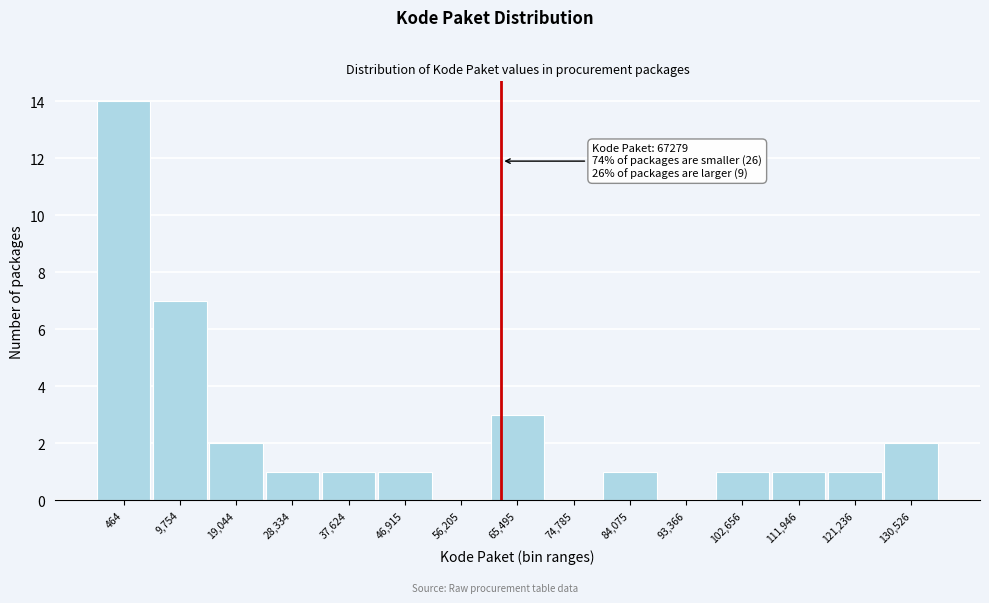

Reading left to right, what are all the values shown in this chart?

464=14	9,754=7	19,044=2	28,334=1	37,624=1	46,915=1	56,205=0	65,495=3	74,785=0	84,075=1	93,366=0	102,656=1	111,946=1	121,236=1	130,526=2